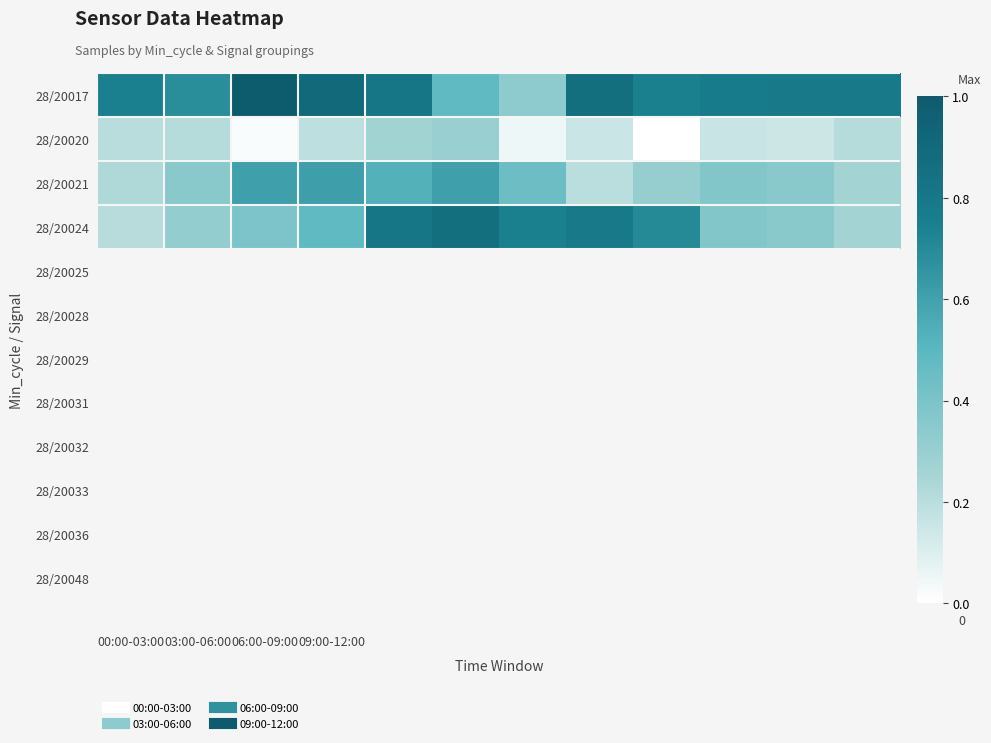

Count the number of categories in the chart.

12